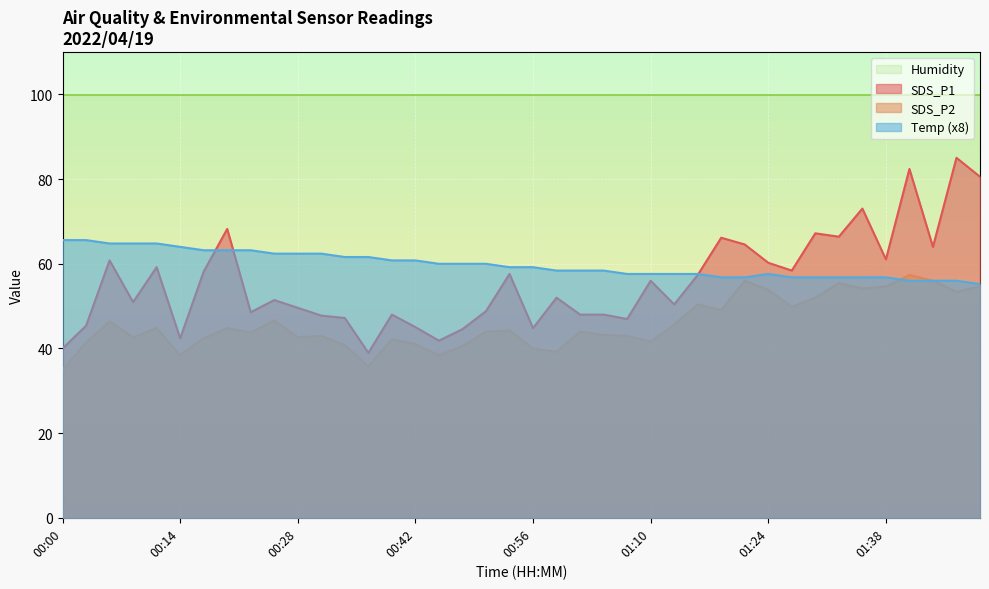

Between 00:56 and 01:49, which series saw the biggest shift?

SDS_P1